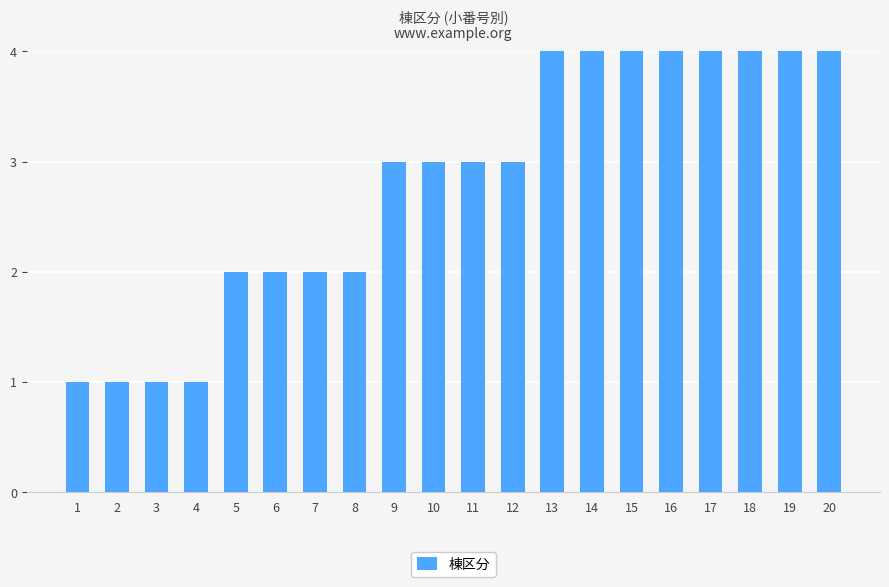

What is the value of the 11th bar from the left?

3